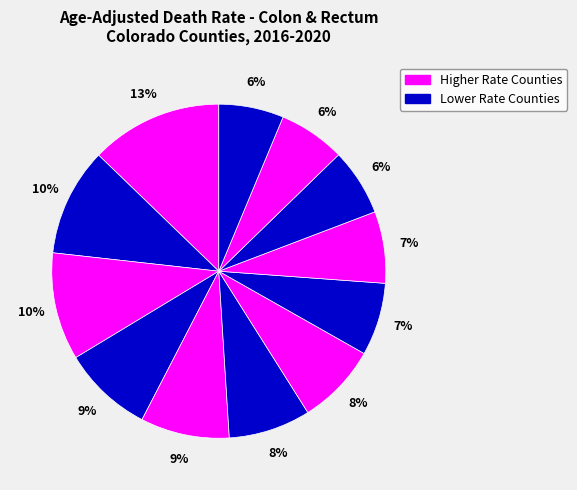

Count the number of slices in the pie.

12